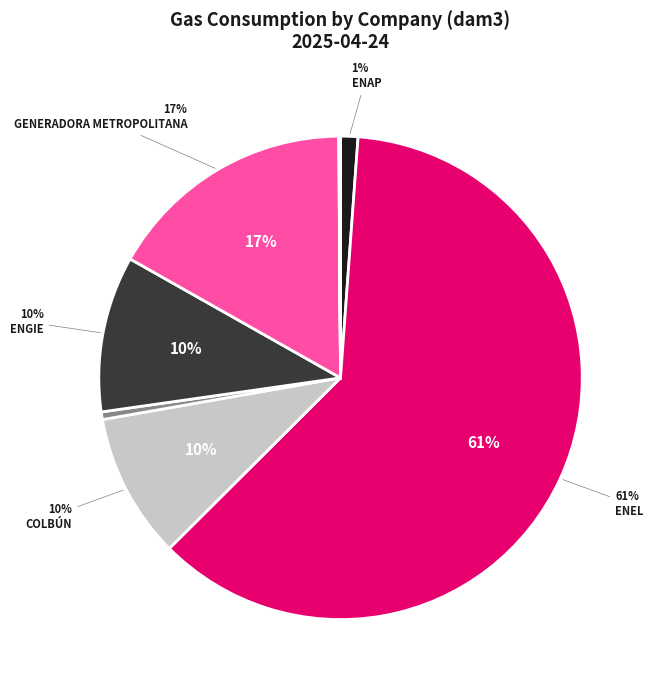

To the nearest percent, what is the difference between the largest and smallest slice percentages?

61%